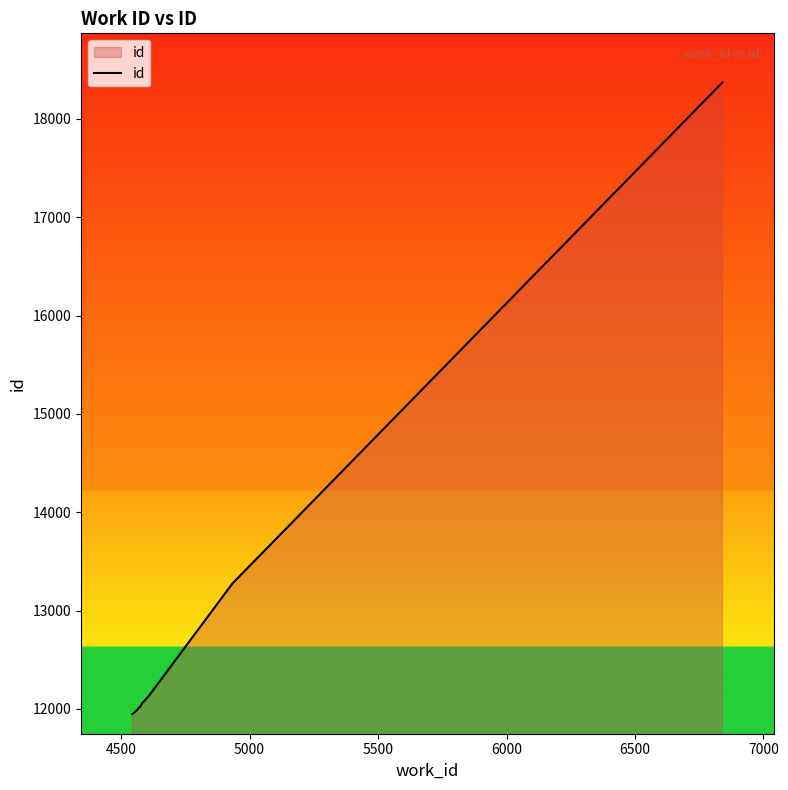

How many lines are shown in the chart?

1